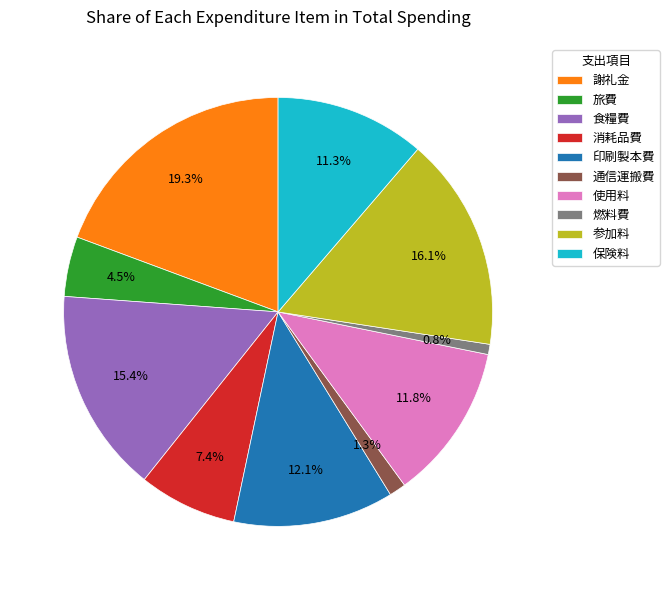

Does any single category account for the majority?

No